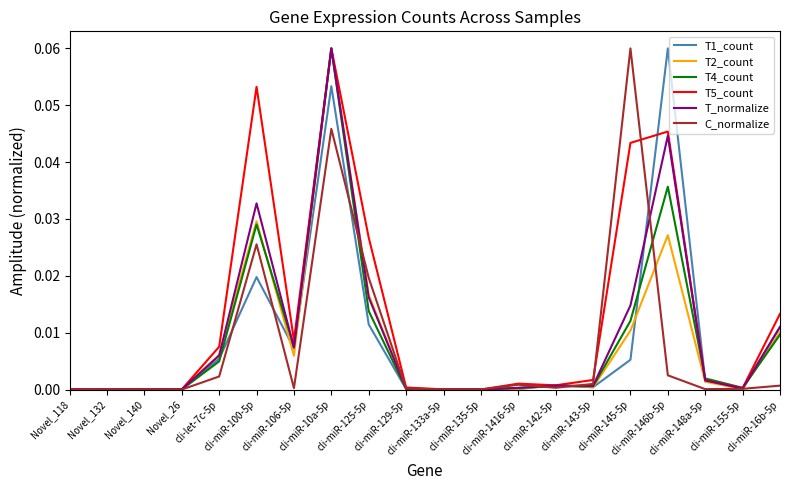

Is it true that T1_count equals 0.0 at cli-miR-143-5p?

True